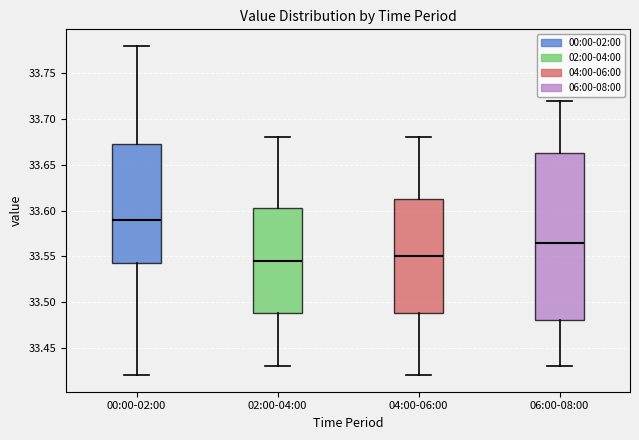

Reading left to right, transcribe this box plot: for each box, give where its median line is, the range the box spans, and where its two whiskers end, as read against the y-axis. The values are not printed on the chart, so give them approximately, as read against the axis.

00:00-02:00: median 33.590, box 33.545 to 33.675, whiskers 33.420 to 33.780
02:00-04:00: median 33.545, box 33.490 to 33.605, whiskers 33.430 to 33.680
04:00-06:00: median 33.550, box 33.490 to 33.615, whiskers 33.420 to 33.680
06:00-08:00: median 33.565, box 33.480 to 33.665, whiskers 33.430 to 33.720